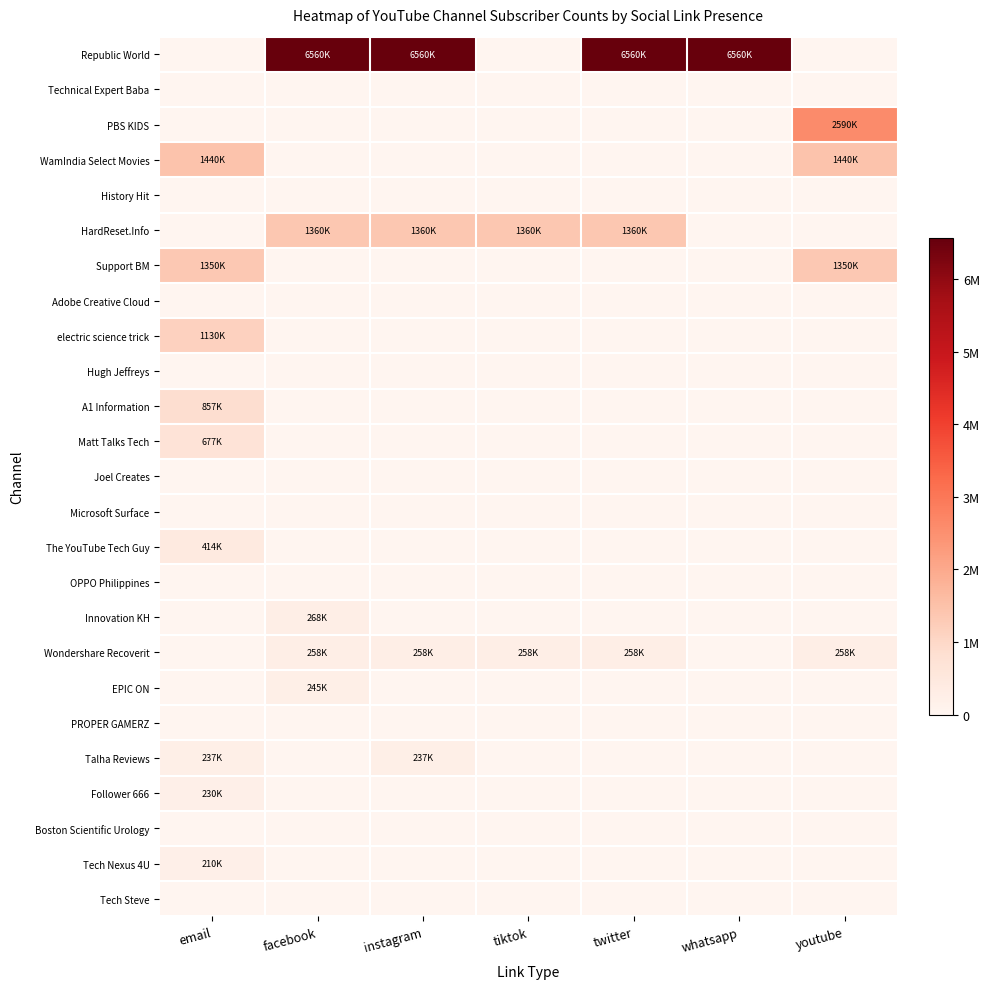

Rank the series by their maximum value, from highest to lowest.

Republic World, PBS KIDS, WamIndia Select Movies, HardReset.Info, Support BM, electric science trick, A1 Information, Matt Talks Tech, The YouTube Tech Guy, Innovation KH, Wondershare Recoverit, EPIC ON, Talha Reviews, Follower 666, Tech Nexus 4U, Technical Expert Baba, History Hit, Adobe Creative Cloud, Hugh Jeffreys, Joel Creates, Microsoft Surface, OPPO Philippines, PROPER GAMERZ, Boston Scientific Urology, Tech Steve